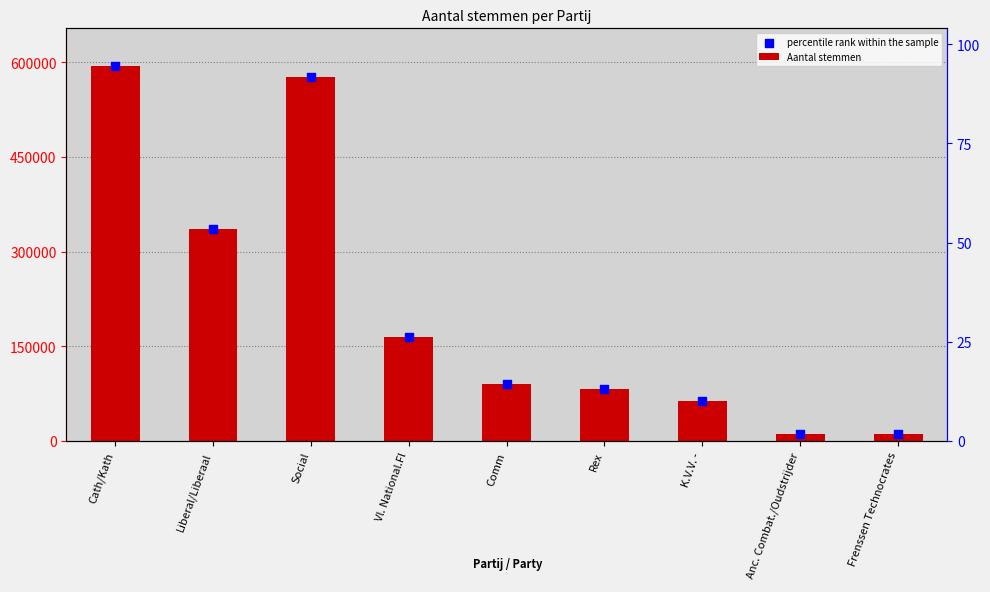

At which category is the sum across all series the highest?

Cath/Kath